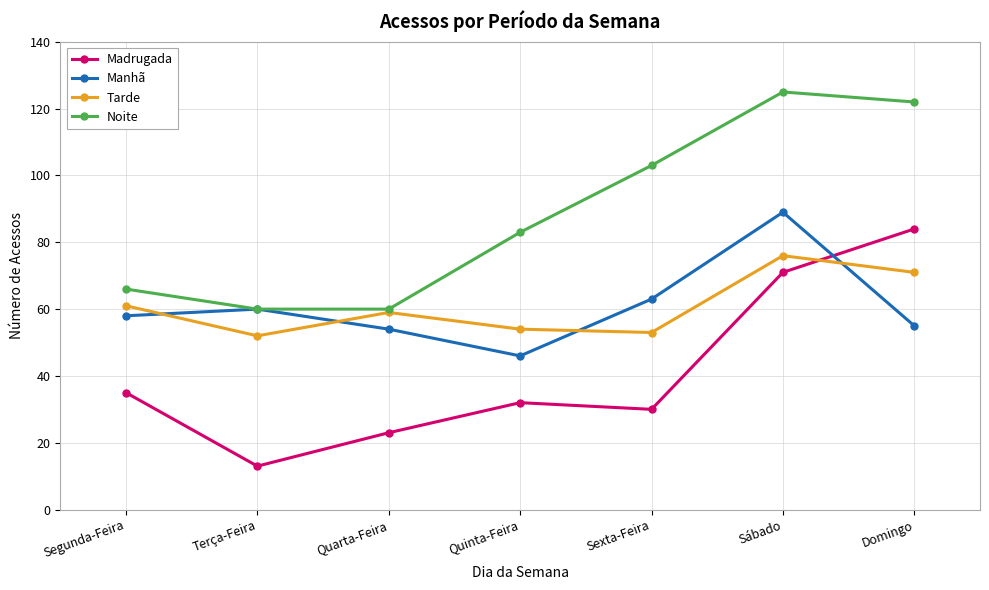

What is the greatest value displayed?

125